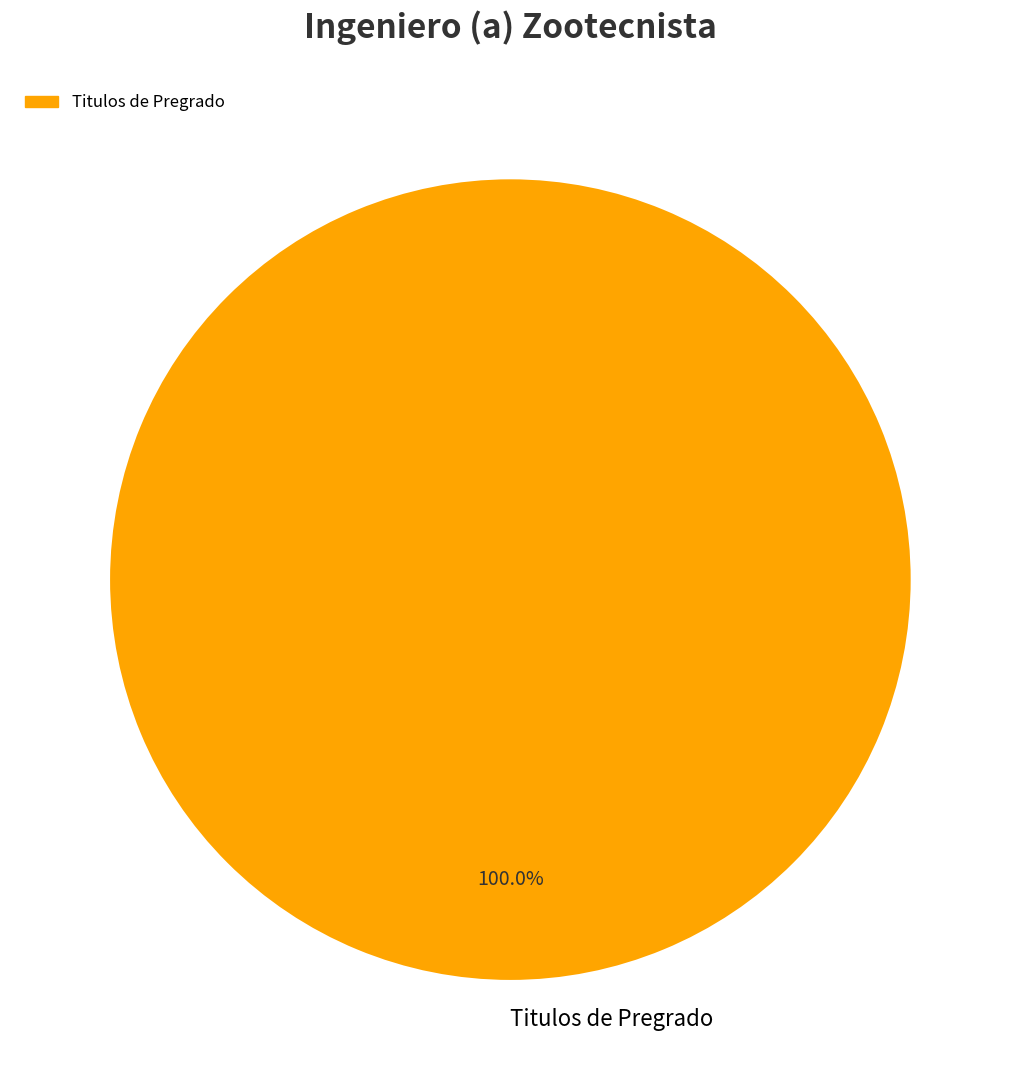

What is the majority slice?

Titulos de Pregrado